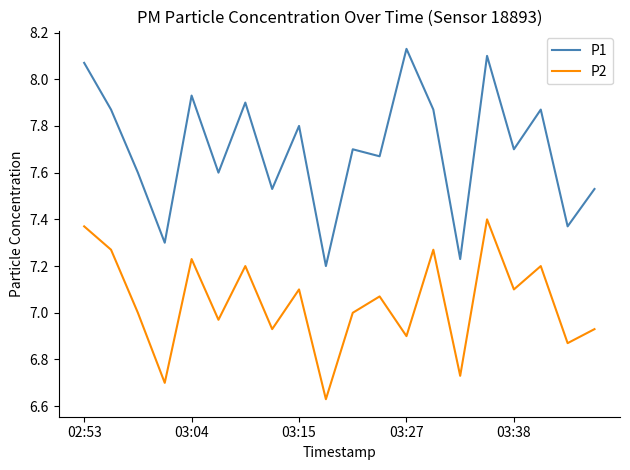

What are all the series names shown in the legend?

P1, P2